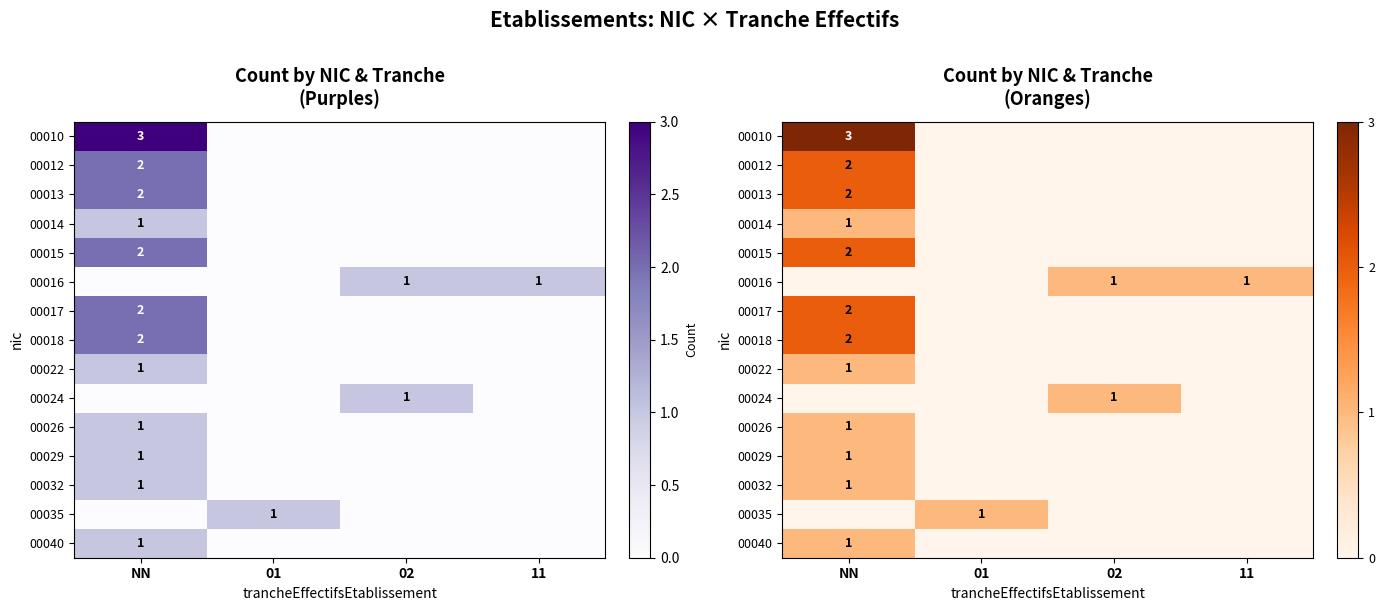

What is the maximum value for 00026?

1